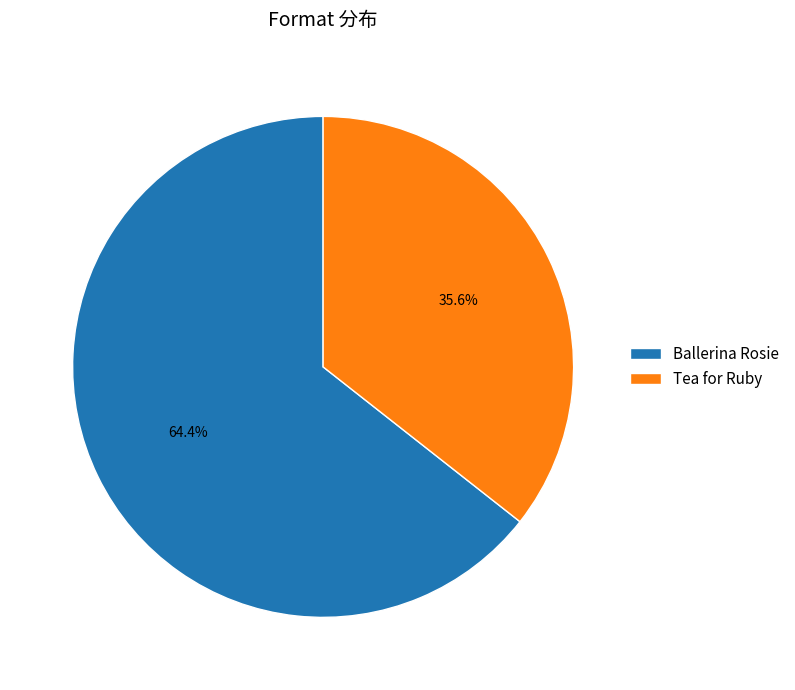

True or false: Tea for Ruby accounts for 36% of the total.

True